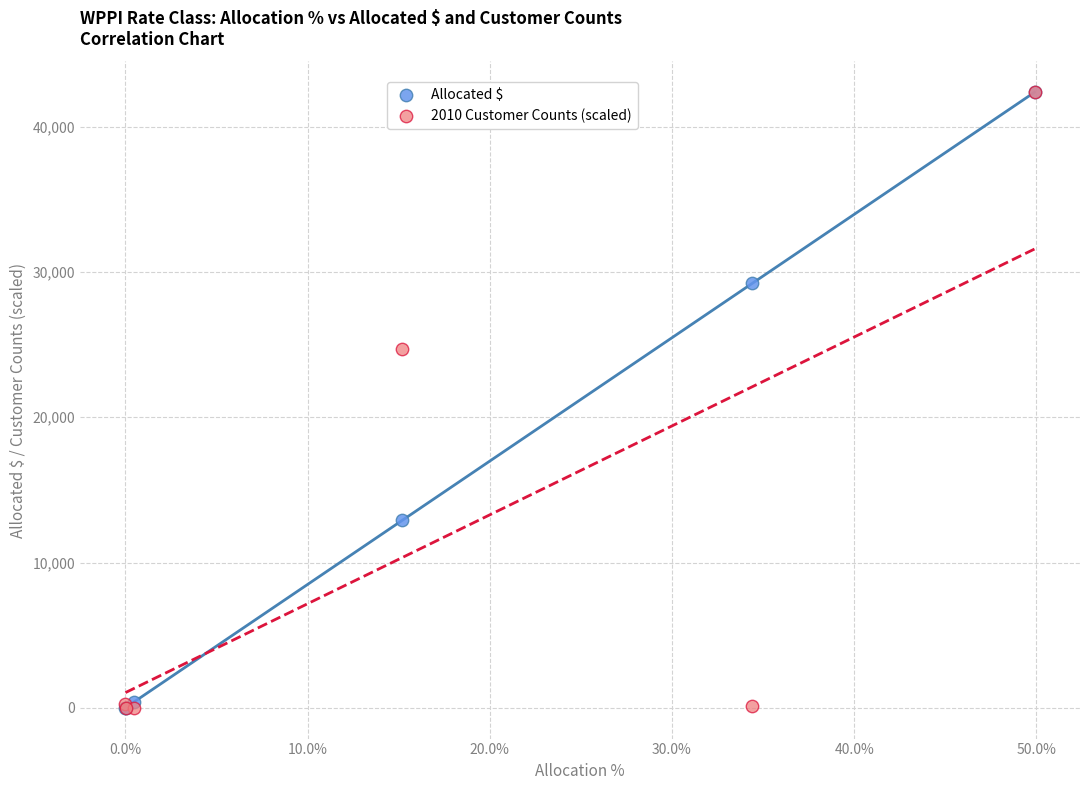

In the Allocated $ series, what Y value is closest to 21184?

29205.2